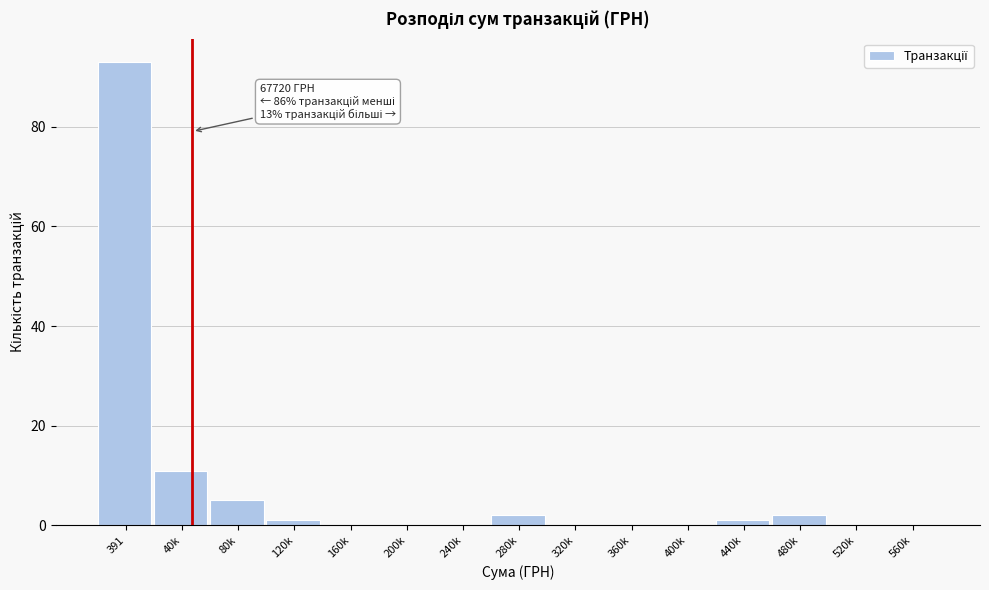

Reading right to left, transcribe all the data shown in this chart.

560k=0	520k=0	480k=2	440k=1	400k=0	360k=0	320k=0	280k=2	240k=0	200k=0	160k=0	120k=1	80k=5	40k=11	391=93